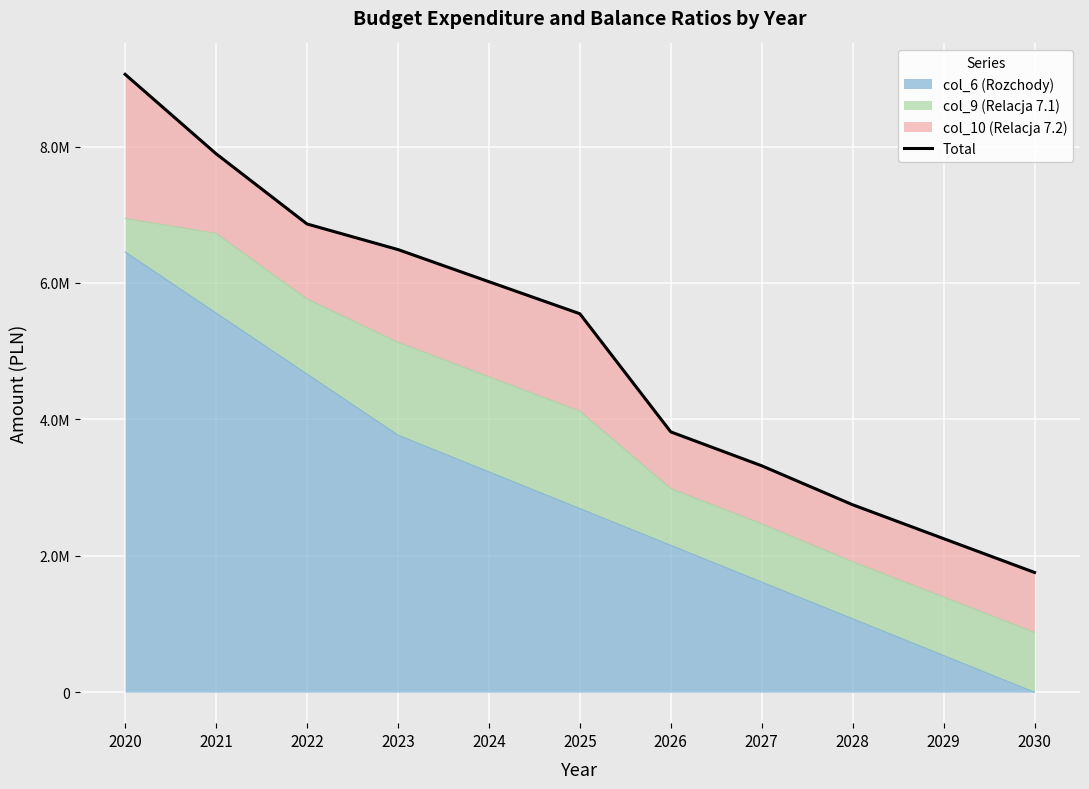

How many data points are above 5549200?

5